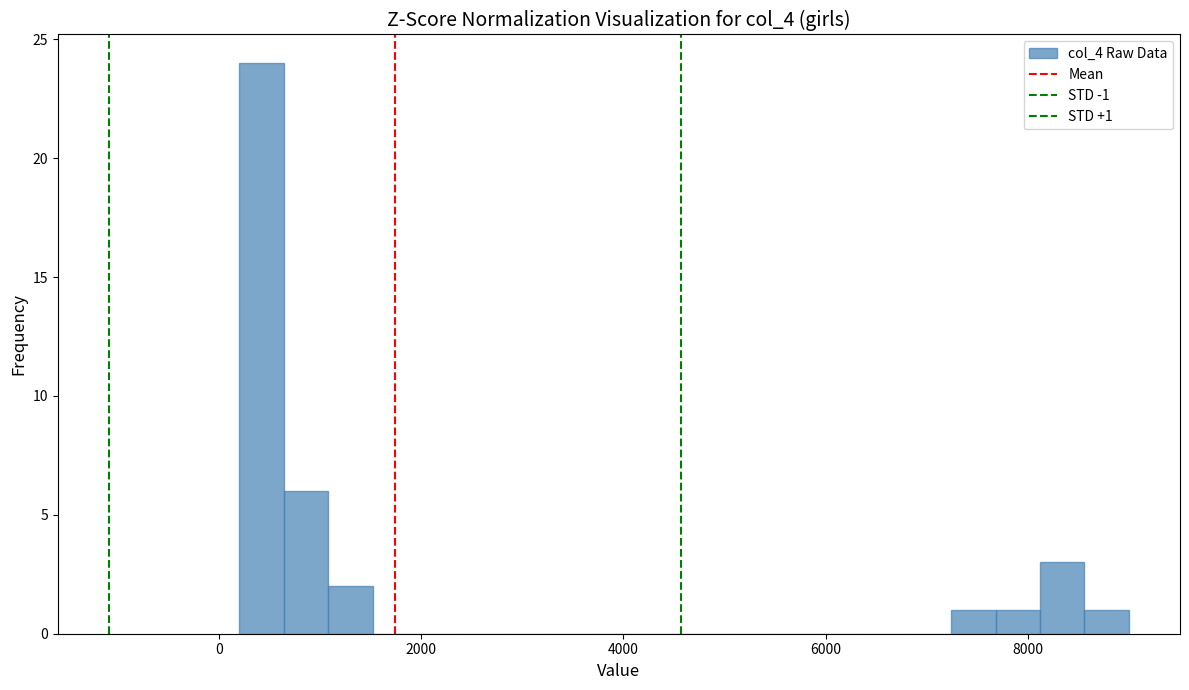

Around what value on the x-axis is the tallest bar? Give the approximate position of its centre, as read against the axis.

400